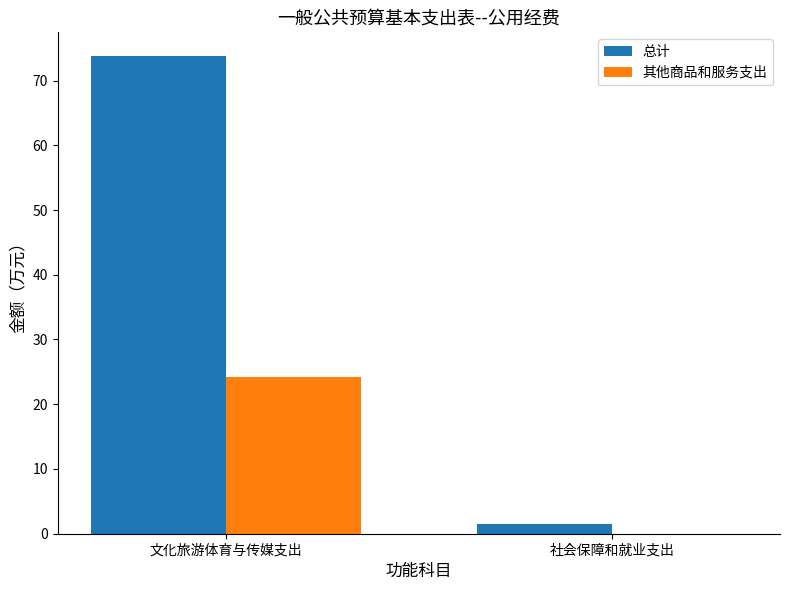

What is the approximate value of 总计 at 文化旅游体育与传媒支出?

73.8